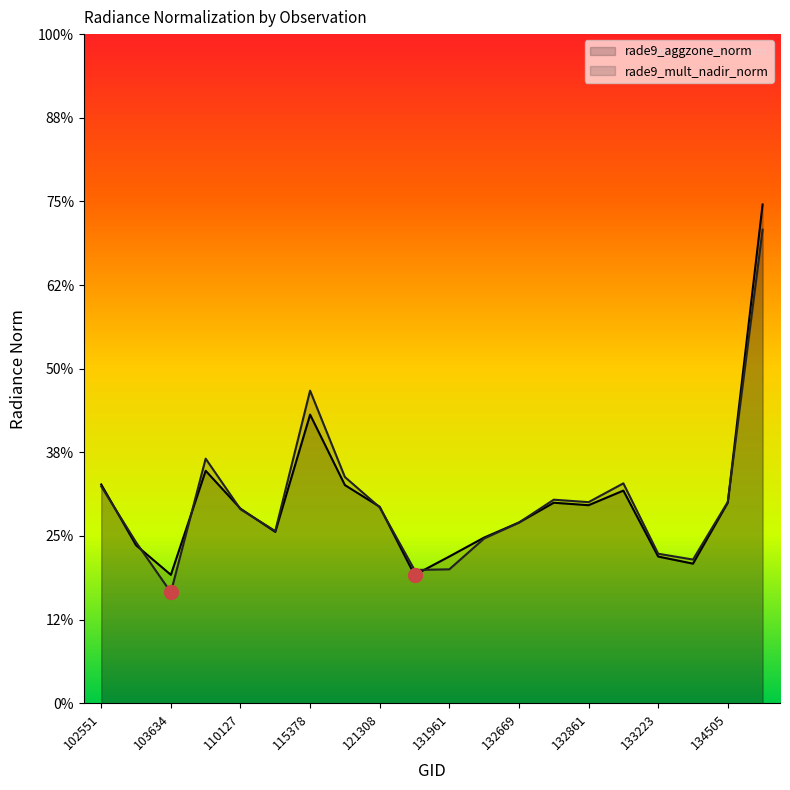

What are all the series names shown in the legend?

rade9_aggzone_norm, rade9_mult_nadir_norm